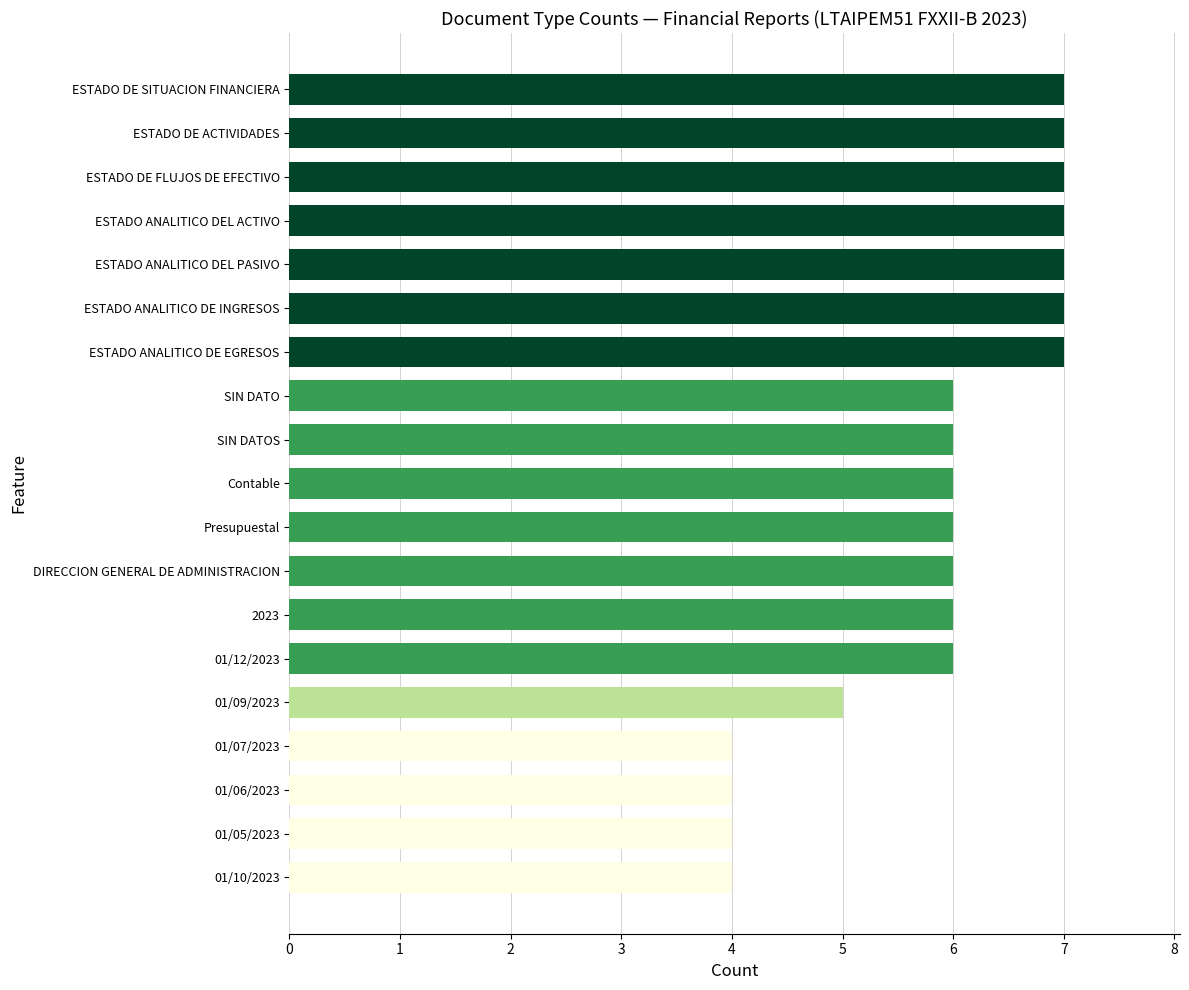

How many values are between 5 and 7?

15